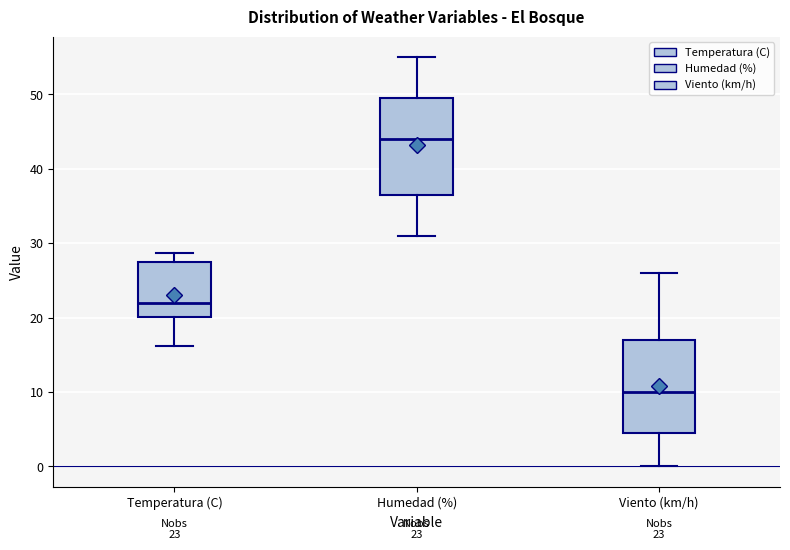

Which box has the highest median line?

Humedad (%)